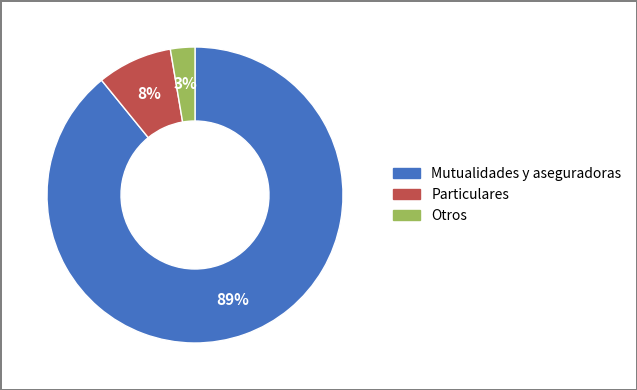

Between Particulares and Otros, which is larger?

Particulares